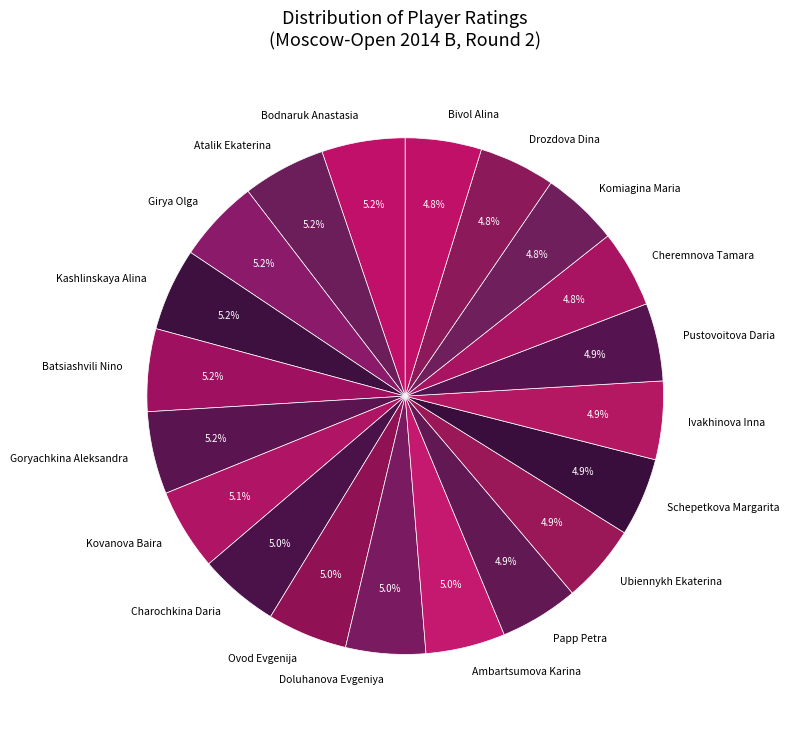

True or false: Cheremnova Tamara accounts for 19% of the total.

False